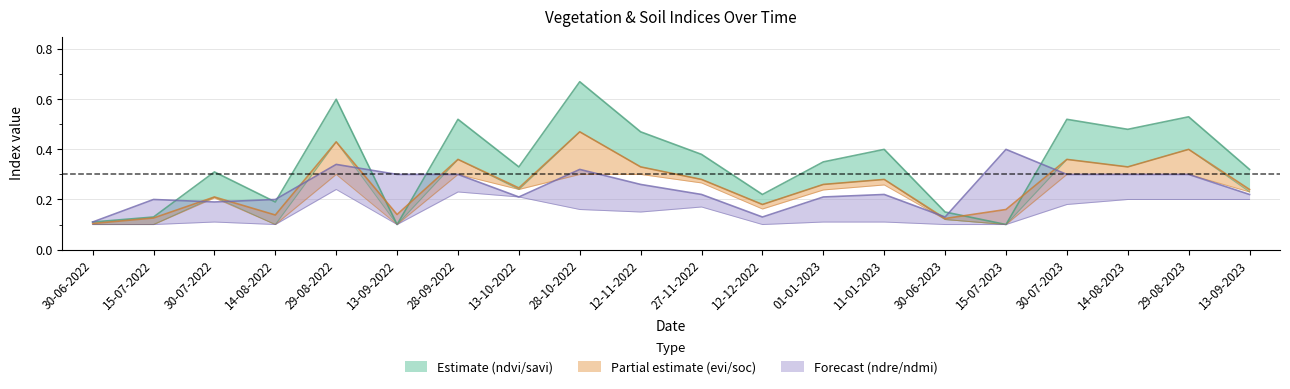

What is the difference between the maximum and minimum values in the savi series?

0.6